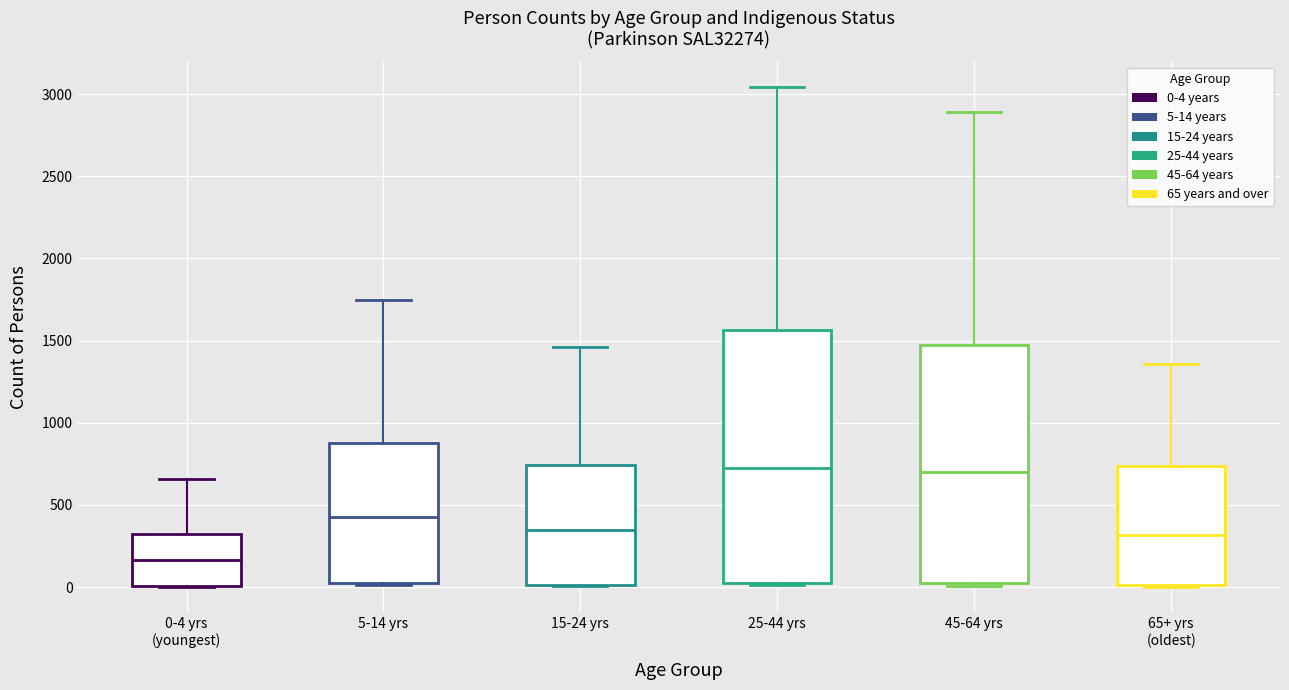

Which box has the lowest median line?

0-4 yrs (youngest)